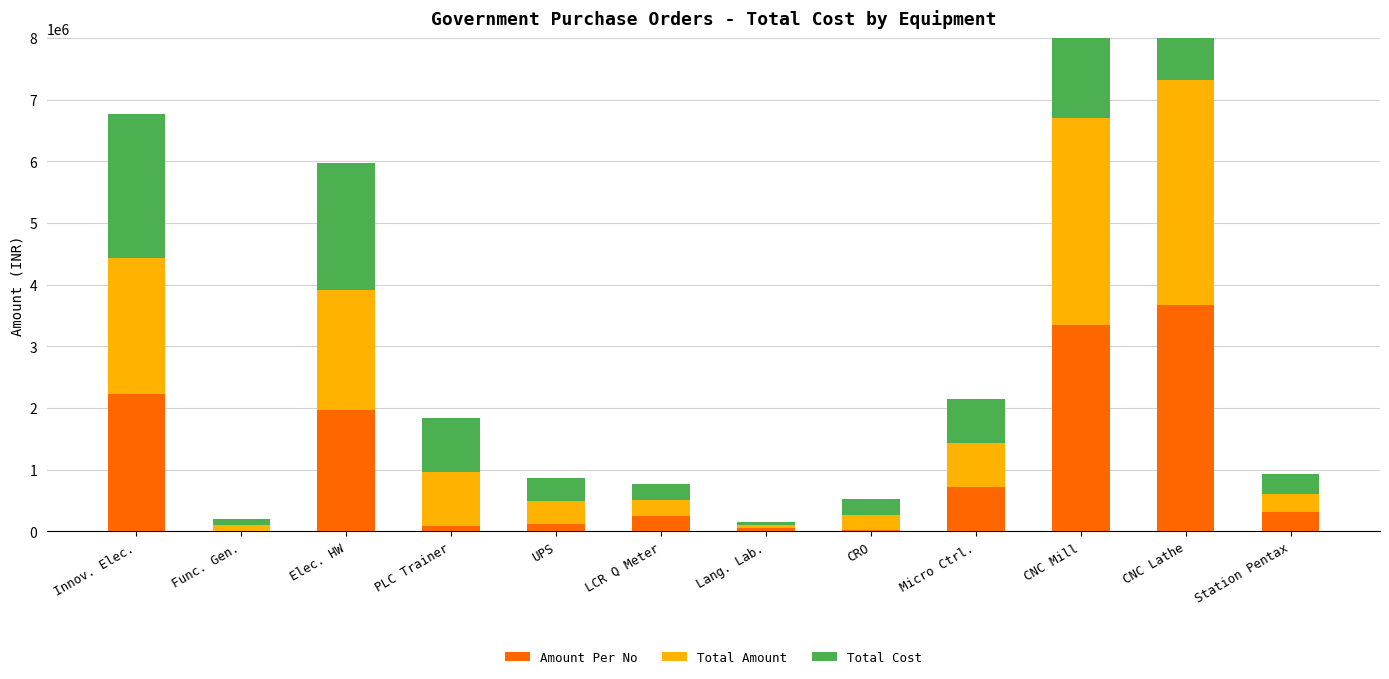

At which category is the sum across all series the highest?

CNC Lathe